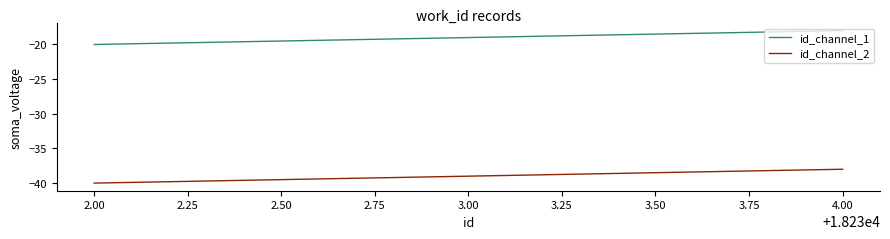

What is the sum of the id_channel_1 values at 2.00 and 3.00?

-39